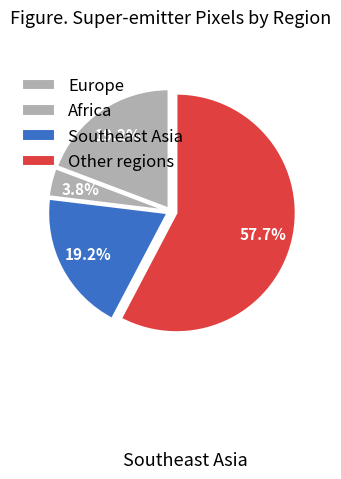

Is the sum of Africa and Europe greater than half?

No